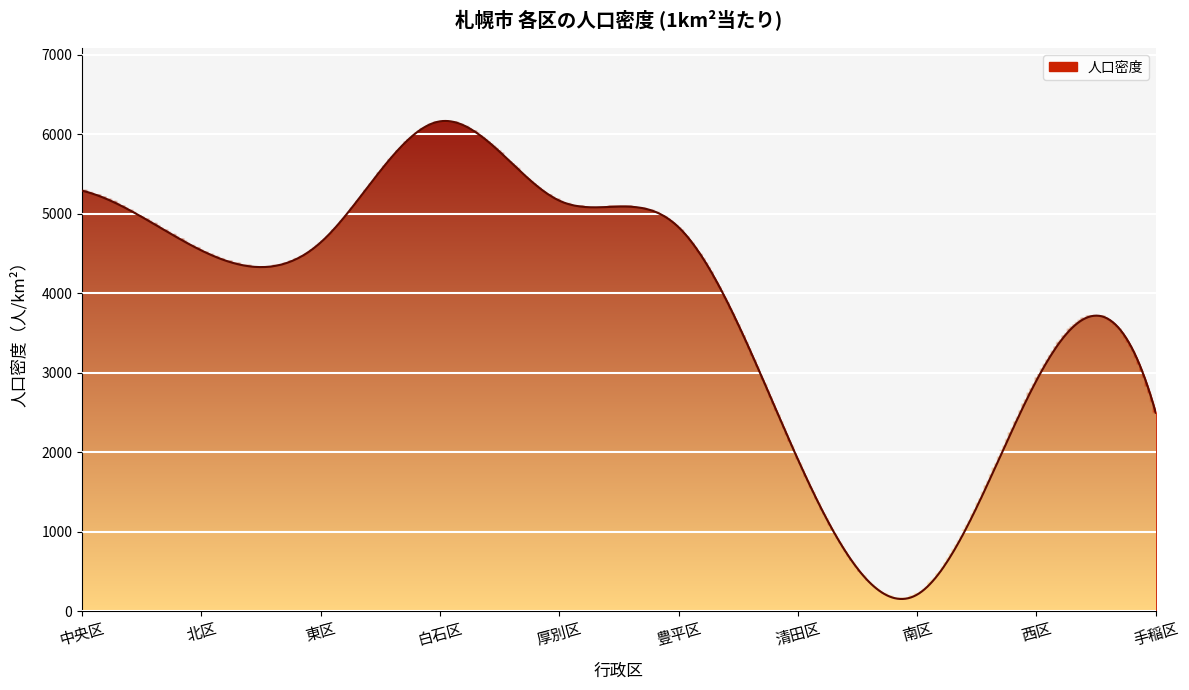

What is the greatest value displayed?

6165.0